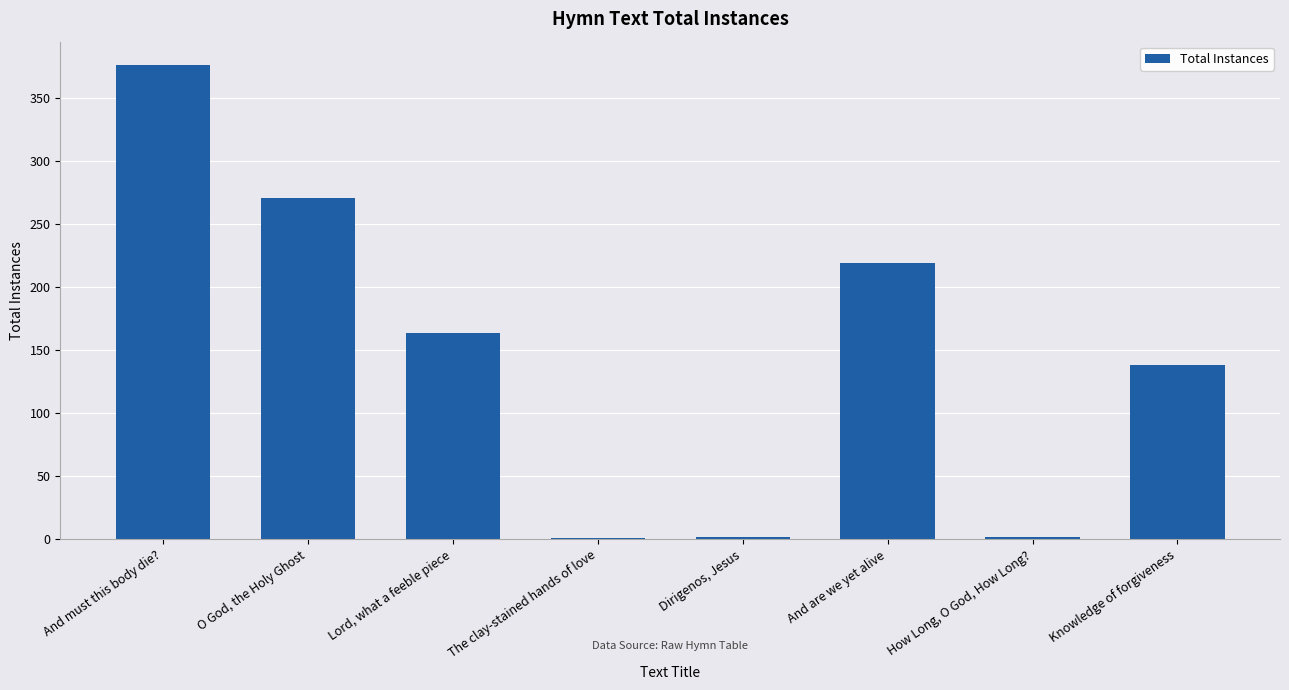

What is the approximate value at And must this body die??

376